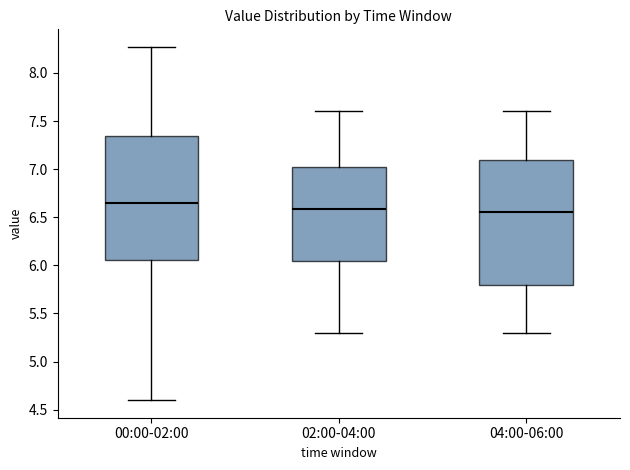

Reading left to right, read every box against the y-axis: the position of its median line, the range the box covers, and the ends of its whiskers. The values are not printed on the chart, so give them approximately, as read against the axis.

00:00-02:00: median 6.65, box 6.05 to 7.35, whiskers 4.60 to 8.25
02:00-04:00: median 6.60, box 6.05 to 7.05, whiskers 5.30 to 7.60
04:00-06:00: median 6.55, box 5.80 to 7.10, whiskers 5.30 to 7.60